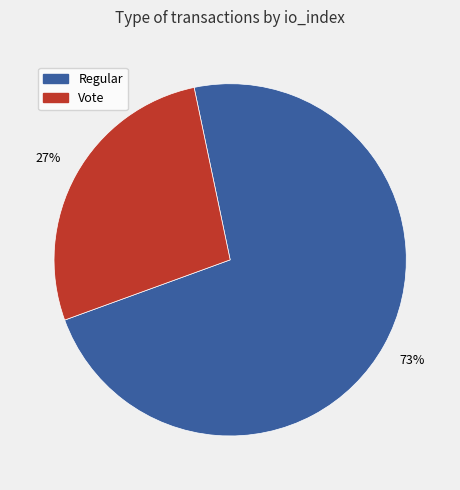

What is the largest slice in the pie chart?

Regular